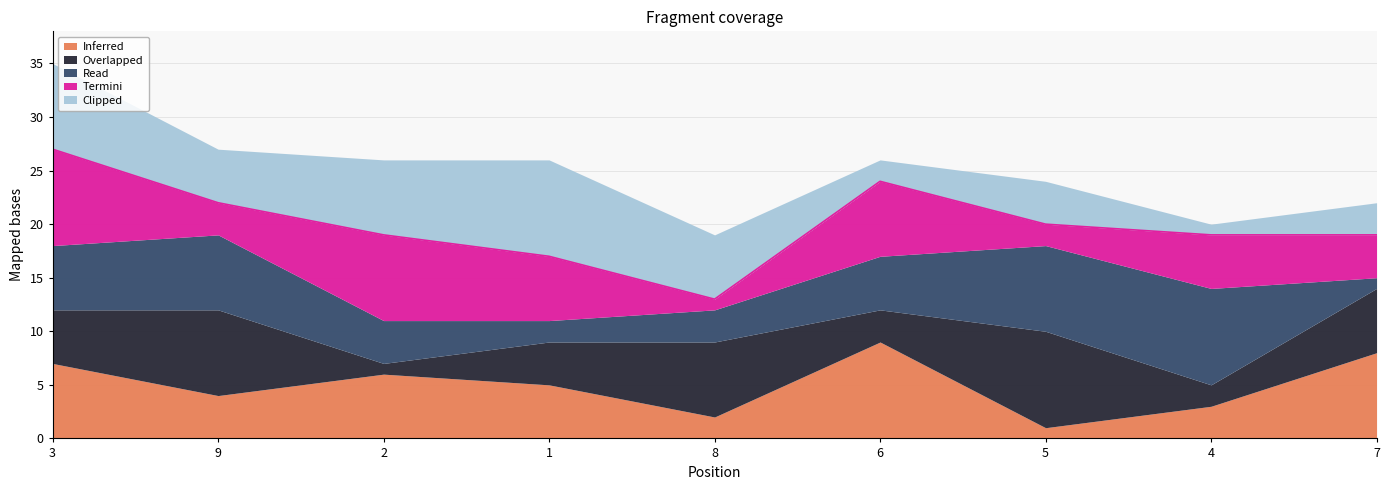

How many values in the Clipped series exceed 5?

4